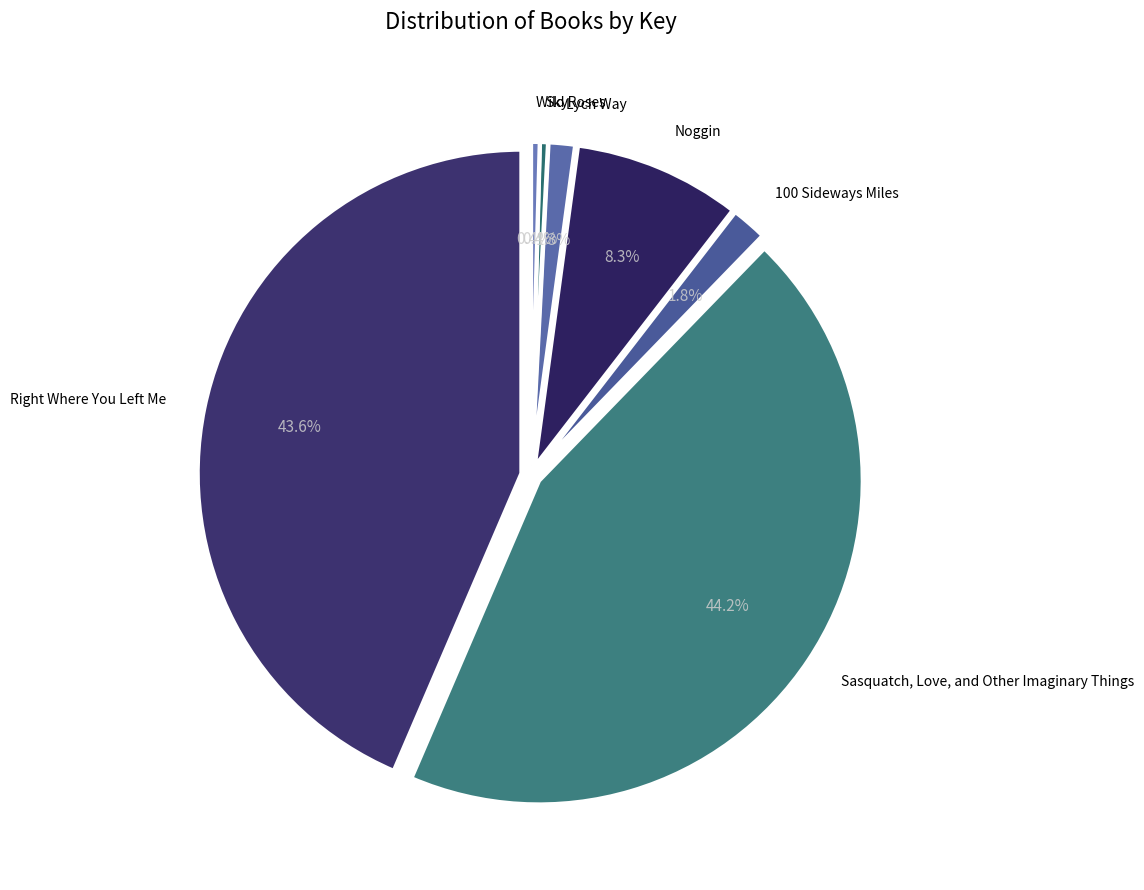

To the nearest percent, what is the difference between the Sky and Noggin slice percentages?

8%